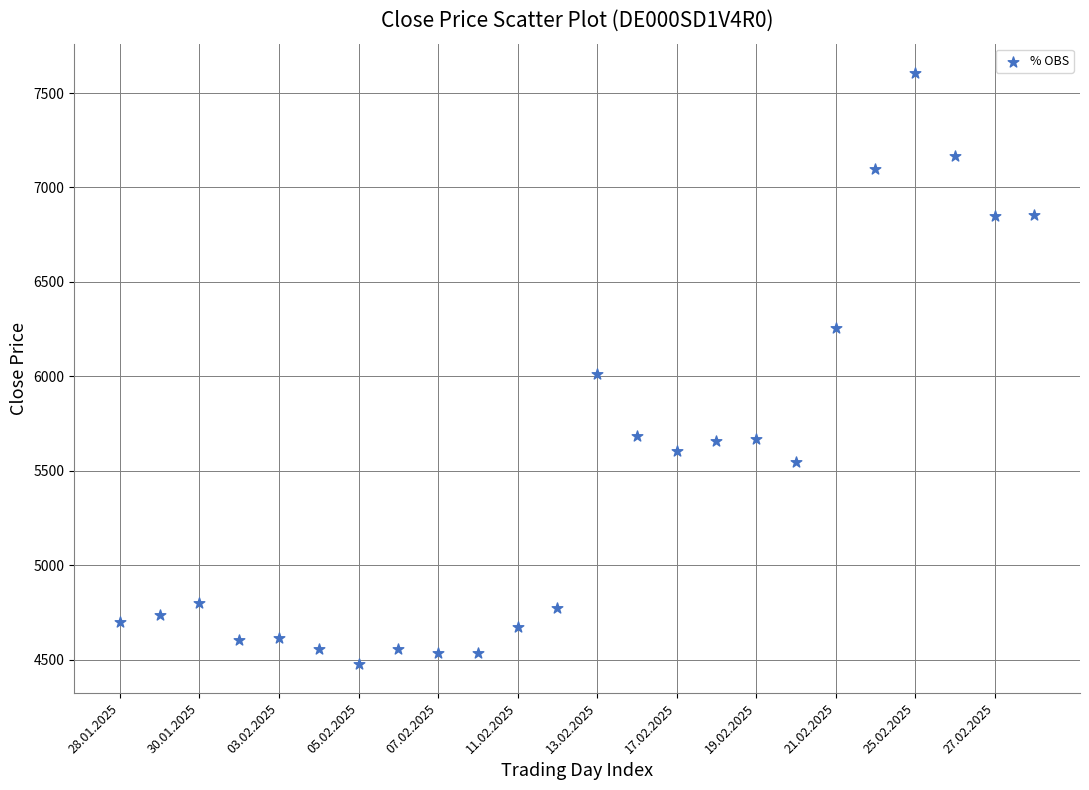

What is the range of X values (max minus min)?

23